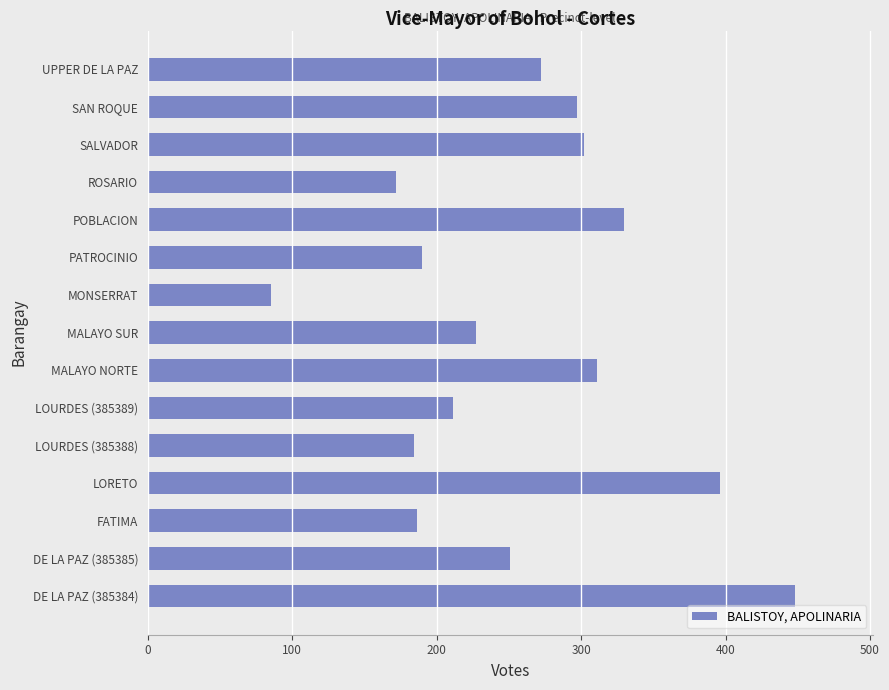

Where is the data nearest to the value 266?

UPPER DE LA PAZ